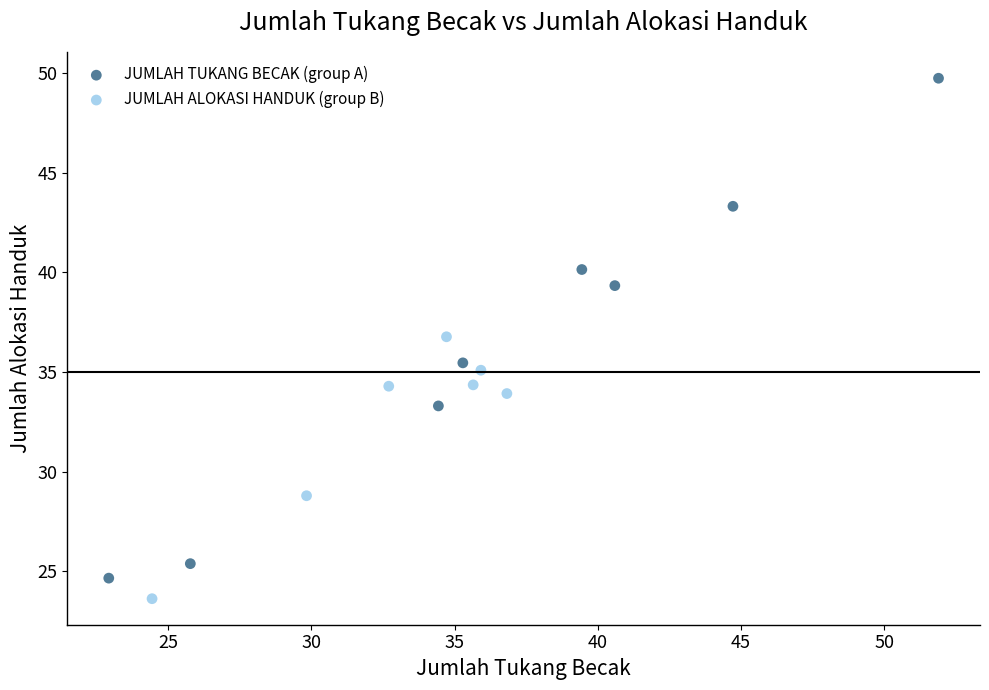

Which series has the widest spread of Y values?

JUMLAH TUKANG BECAK (group A)